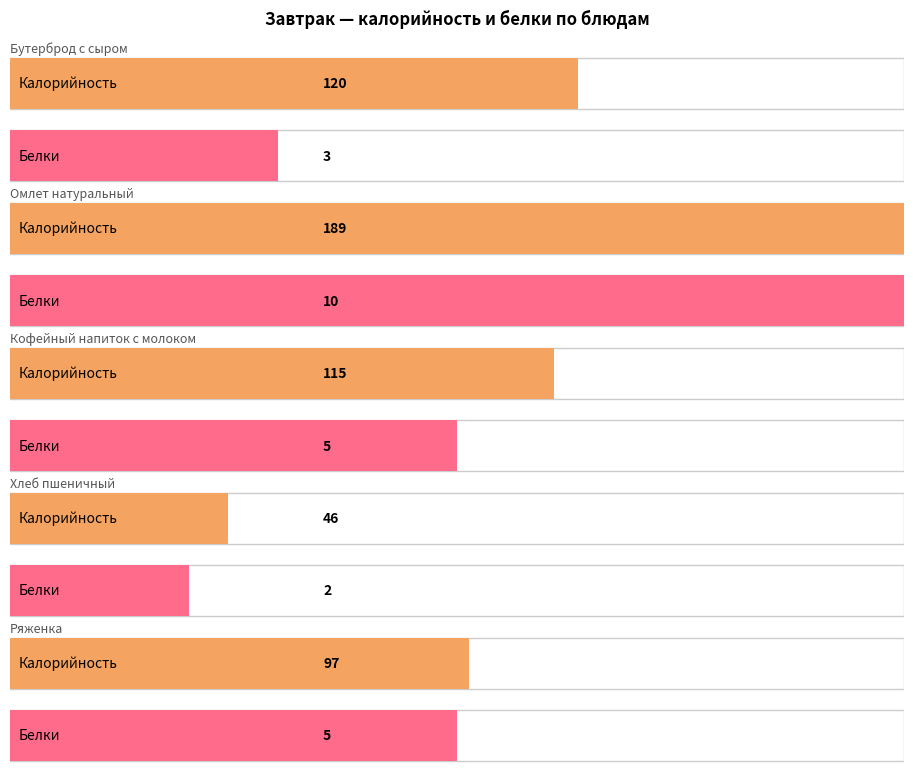

At which category is the sum across all series the highest?

Омлет натуральный